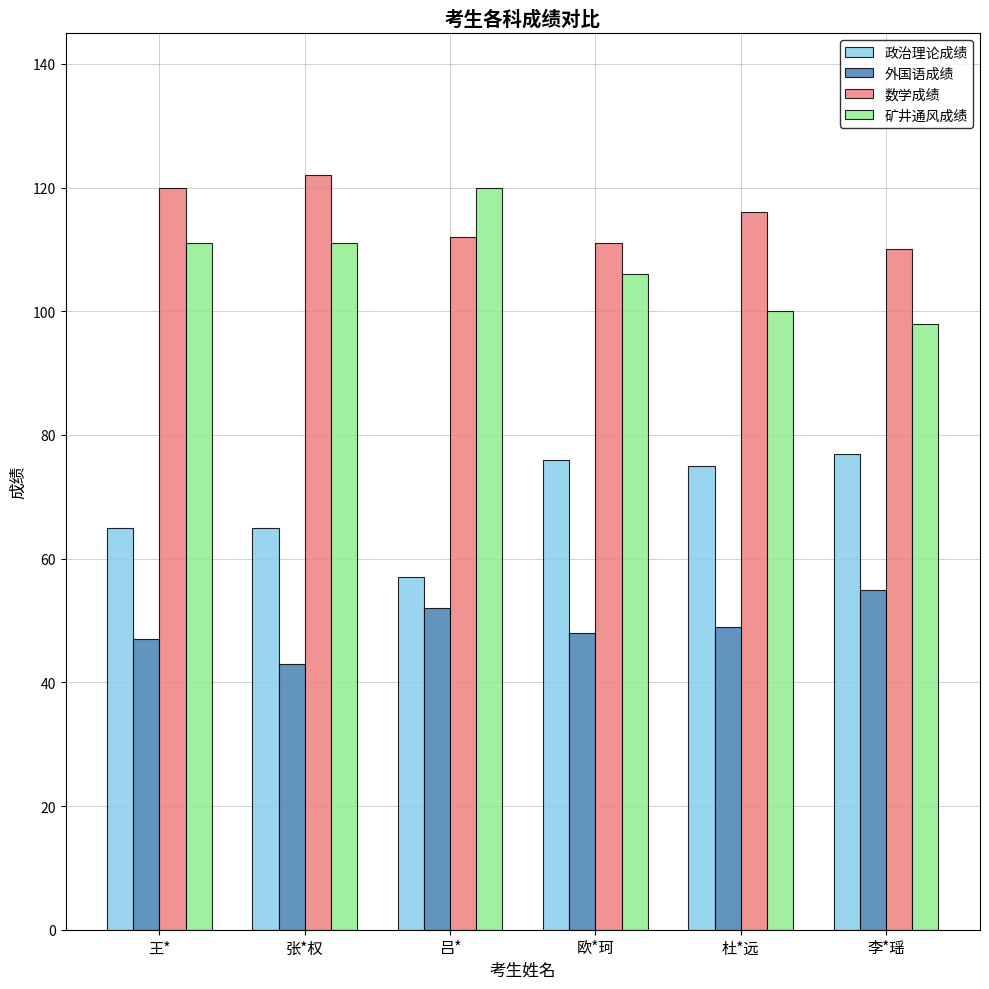

What is the total value across all series at 杜*远?

340